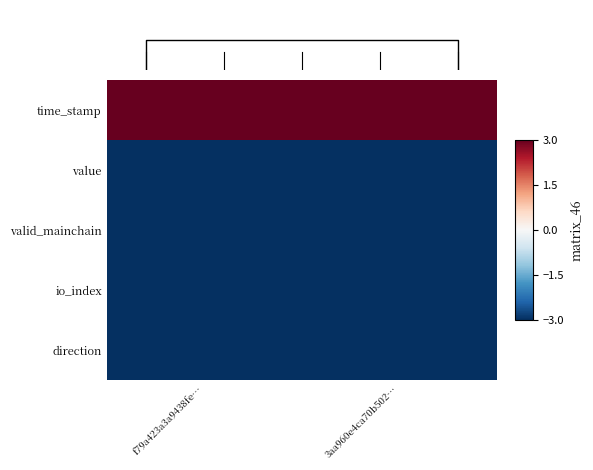

Between 3aa960e4ca70b502… and f79a423a3a9438fe…, which is larger?

3aa960e4ca70b502…